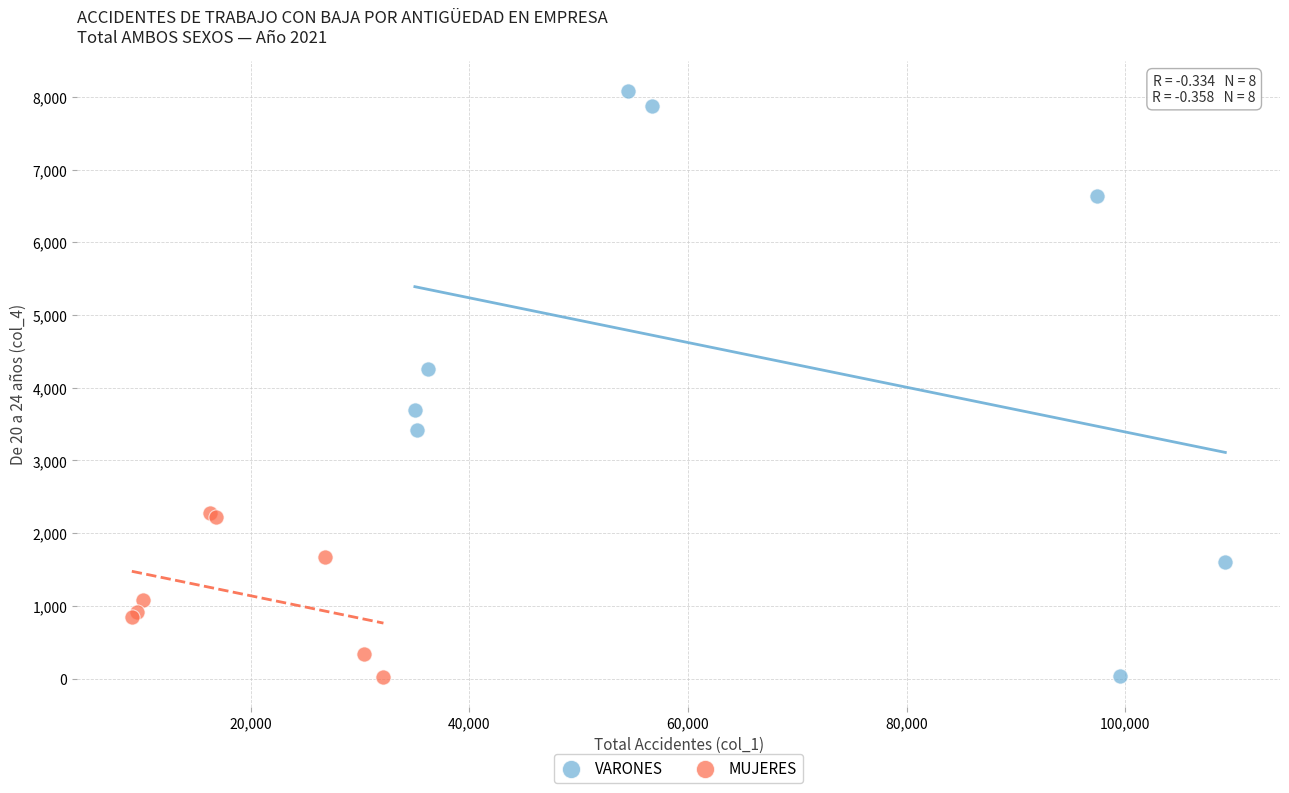

Which series contains the highest Y value?

VARONES